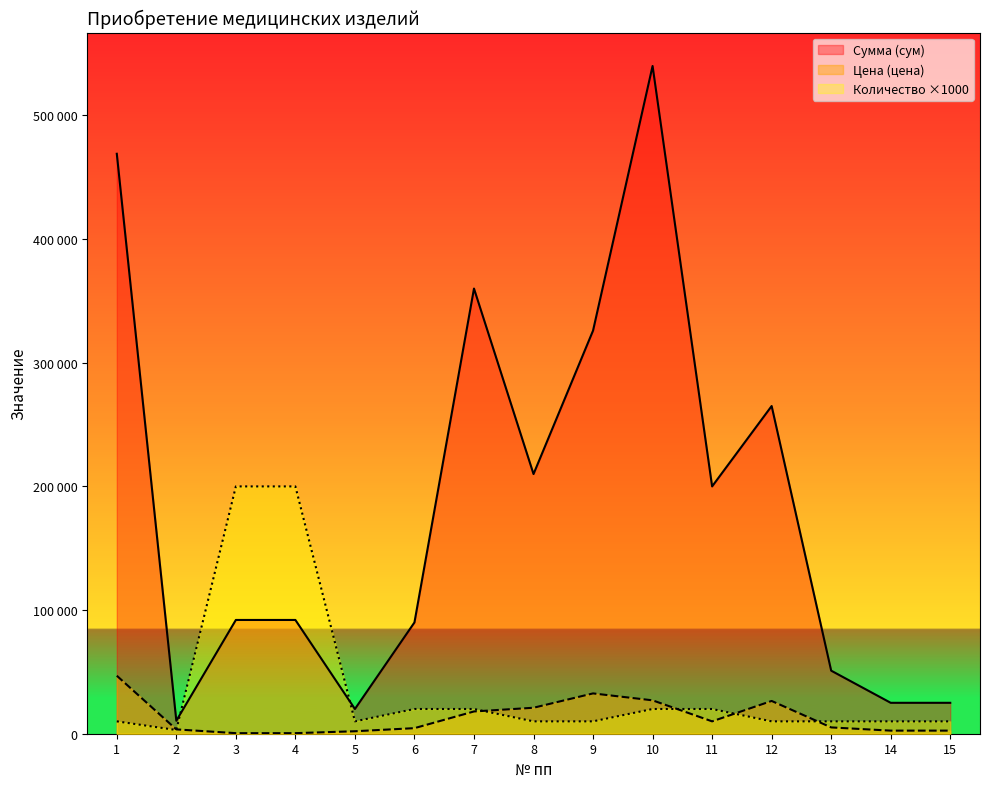

What is the total value across all series at 10?

587000